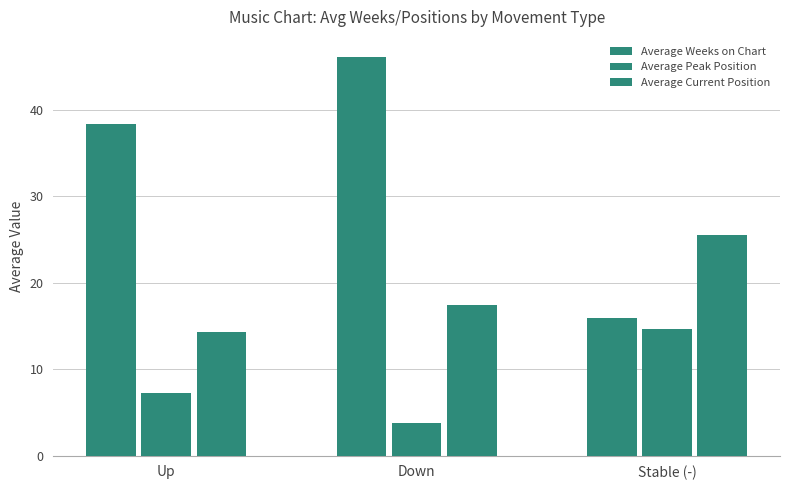

Rank the series by their maximum value, from highest to lowest.

Average Weeks on Chart, Average Current Position, Average Peak Position